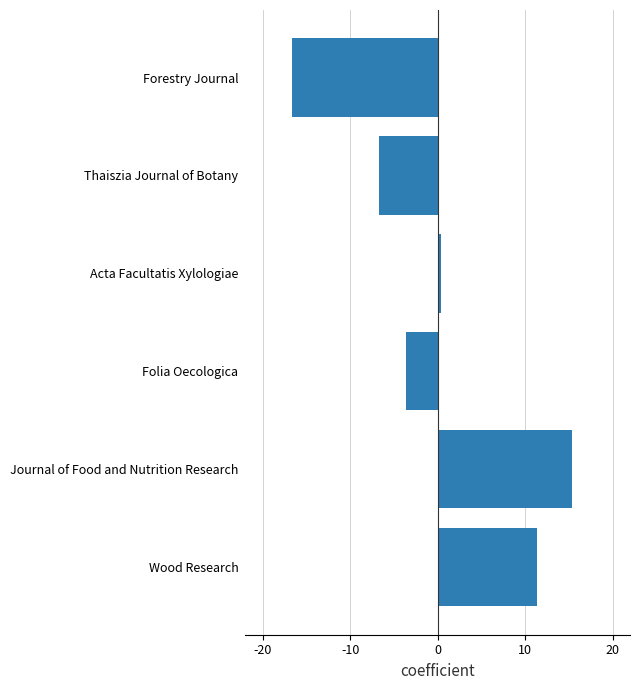

What is the minimum value shown in the chart?

-16.7